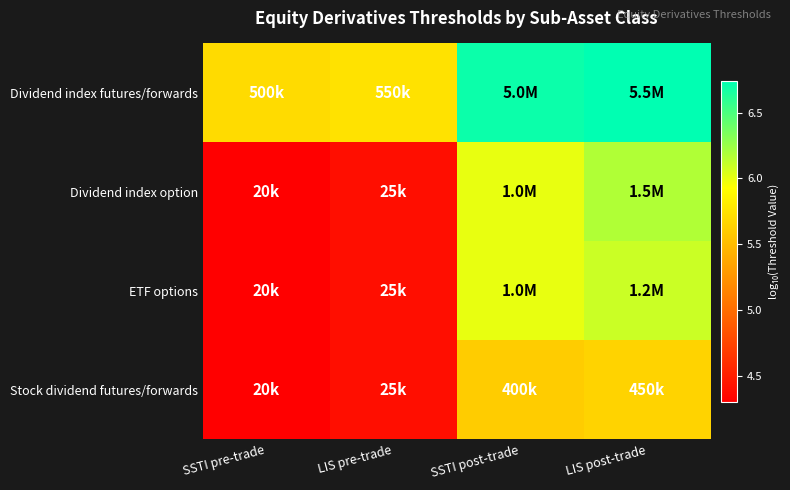

List the series in order of their peak value, highest first.

Dividend index futures/forwards, Dividend index option, ETF options, Stock dividend futures/forwards